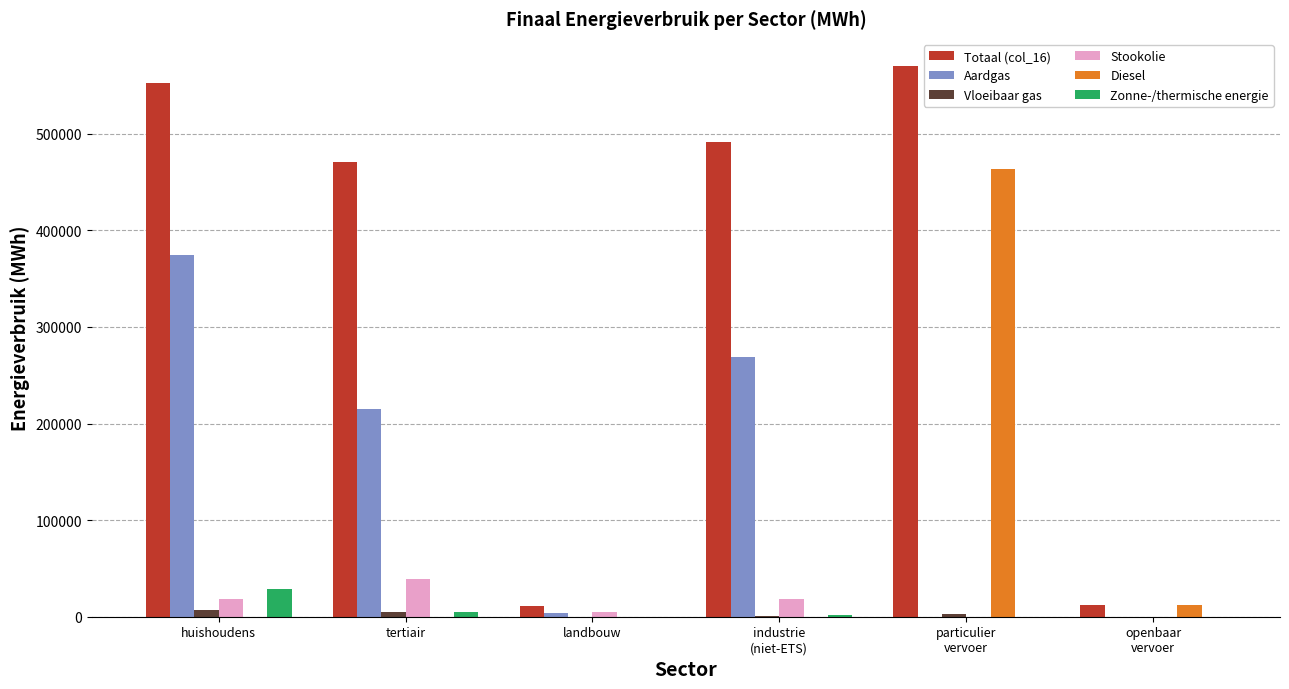

What is the sum of all Zonne-/thermische energie values?

35800.4